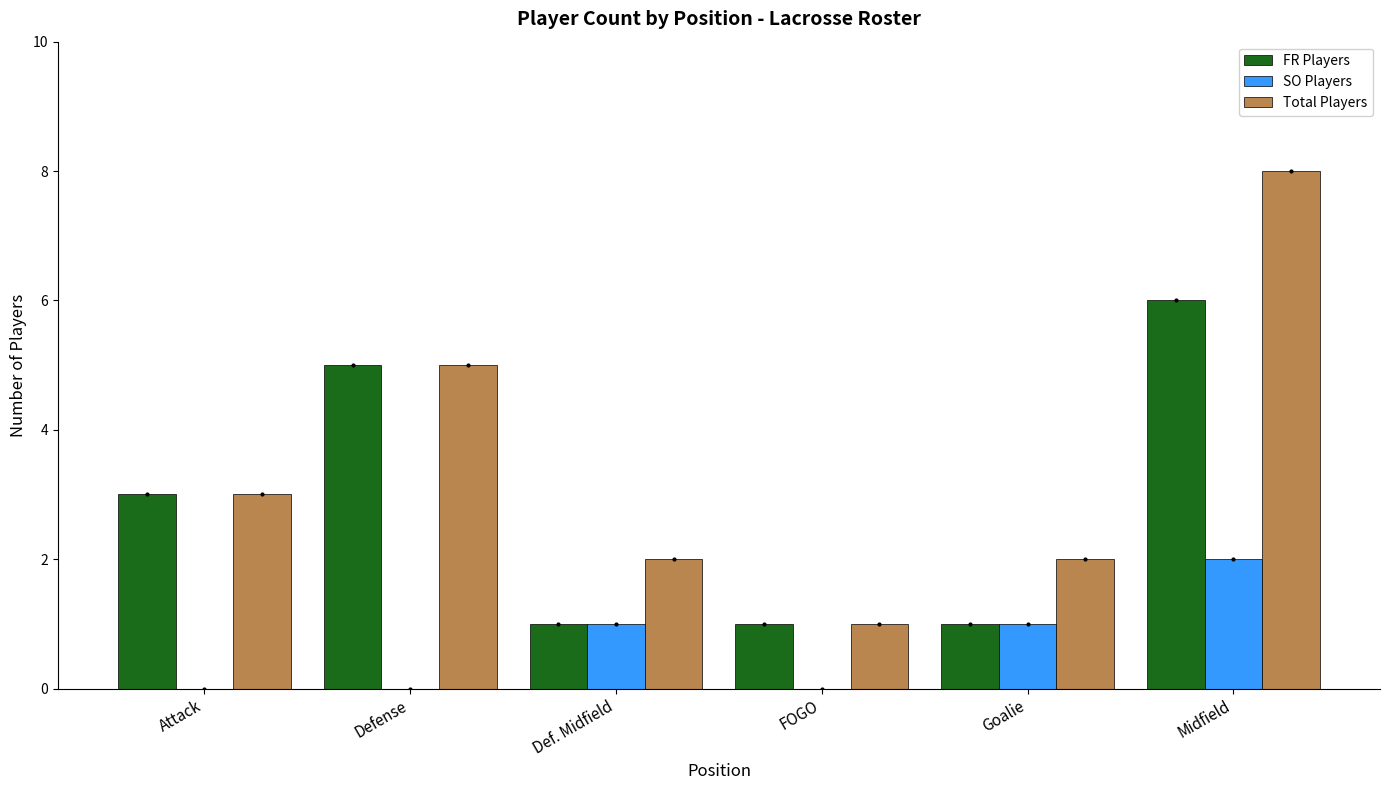

How many series are shown in this chart?

3